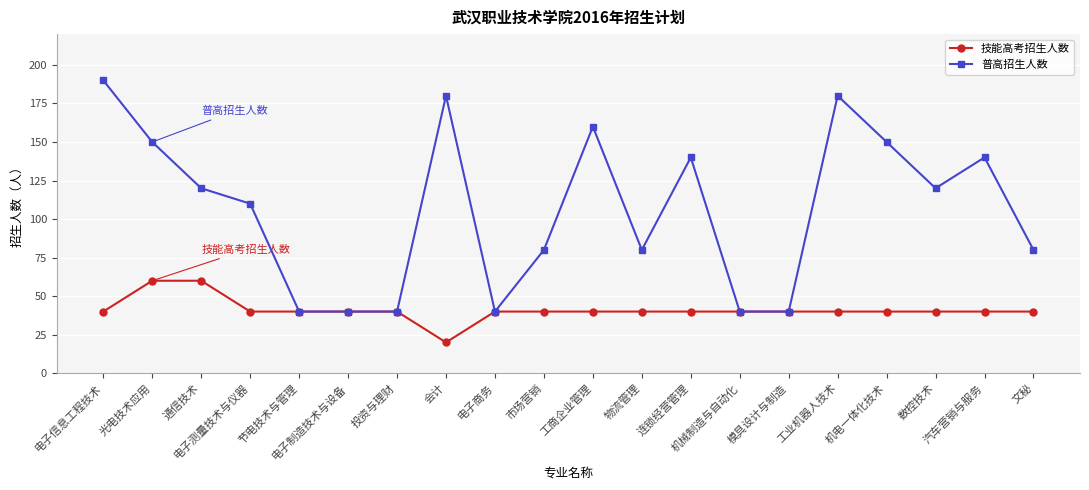

Rank the series by their maximum value, from lowest to highest.

技能高考招生人数, 普高招生人数